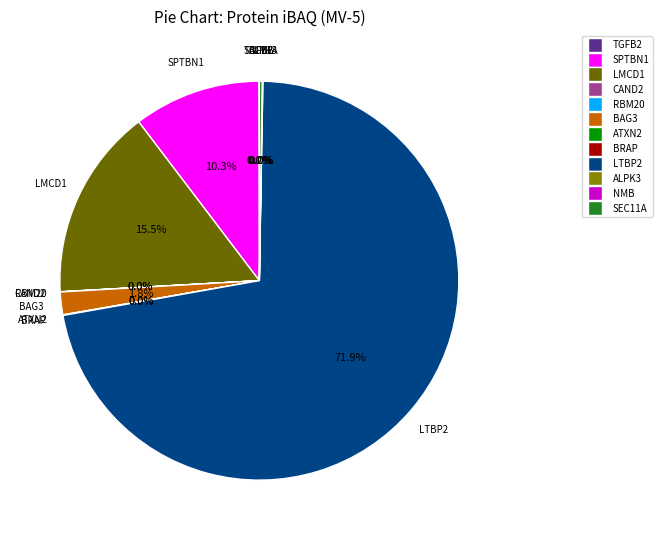

Is there any slice that represents more than half of the pie?

Yes